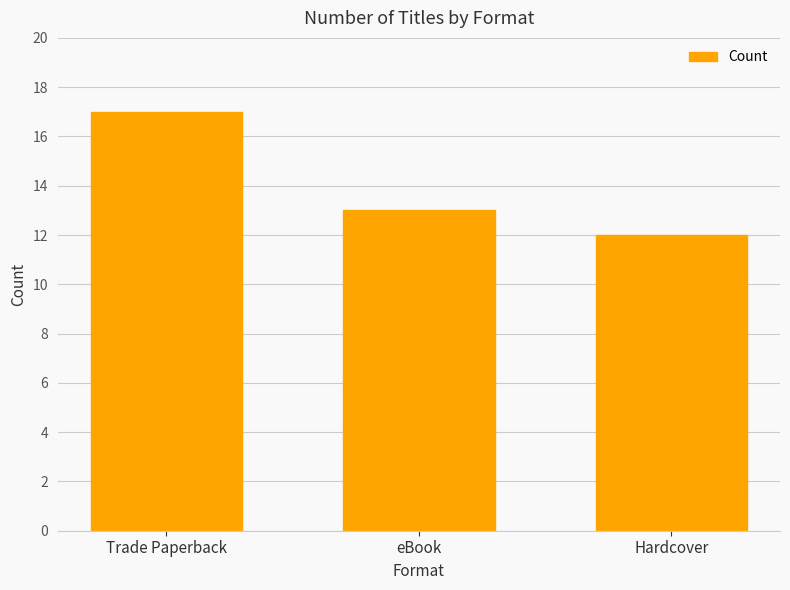

List the labels in order of value, smallest first.

Hardcover, eBook, Trade Paperback